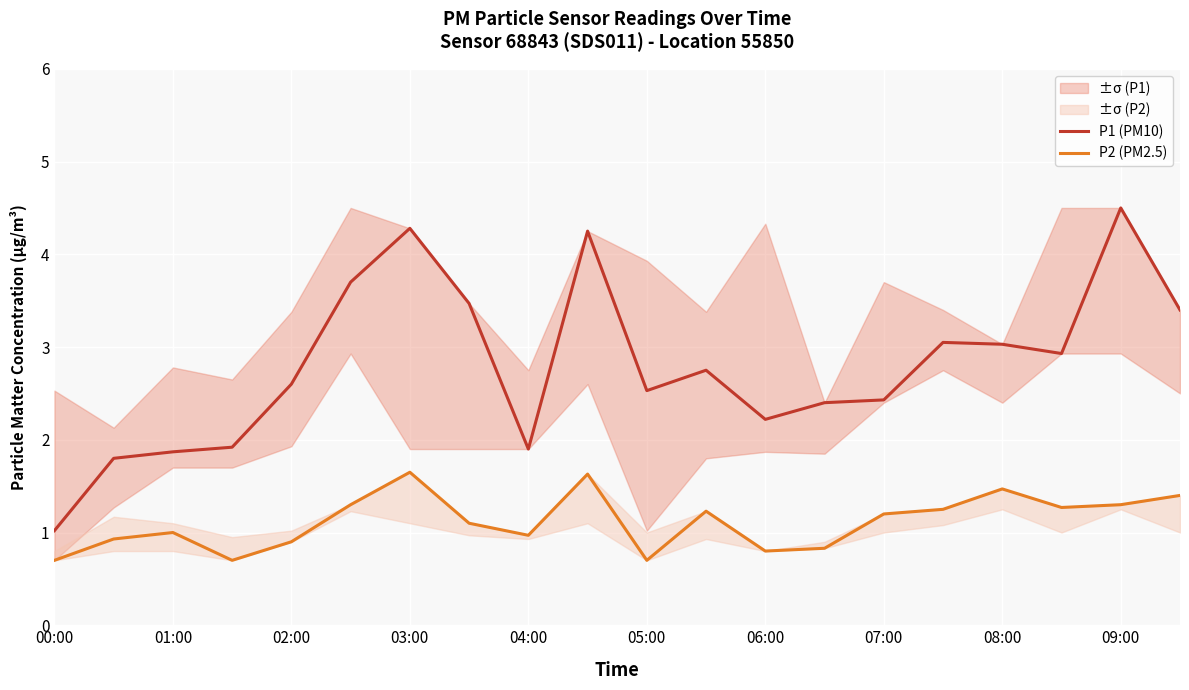

The P1 (PM10) series shows 1.9 at 04:00. True or false?

True